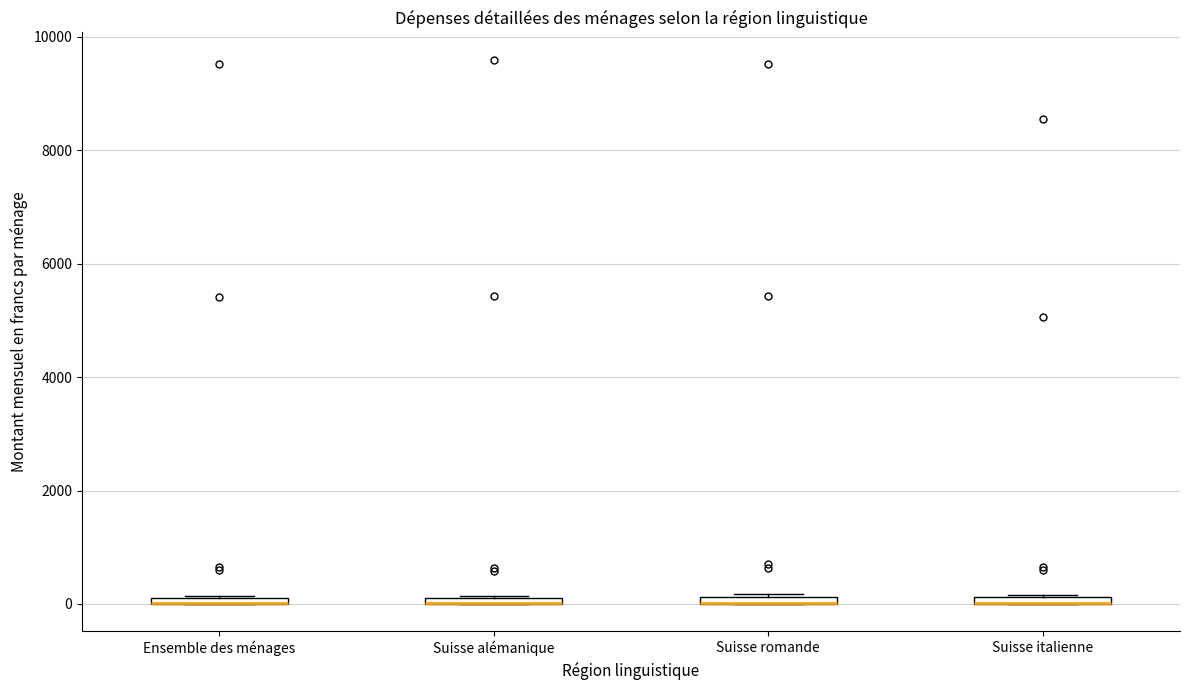

Where is the upper edge of the box for Suisse italienne on the y-axis? The values are not printed on the chart, so give them approximately, as read against the axis.

200